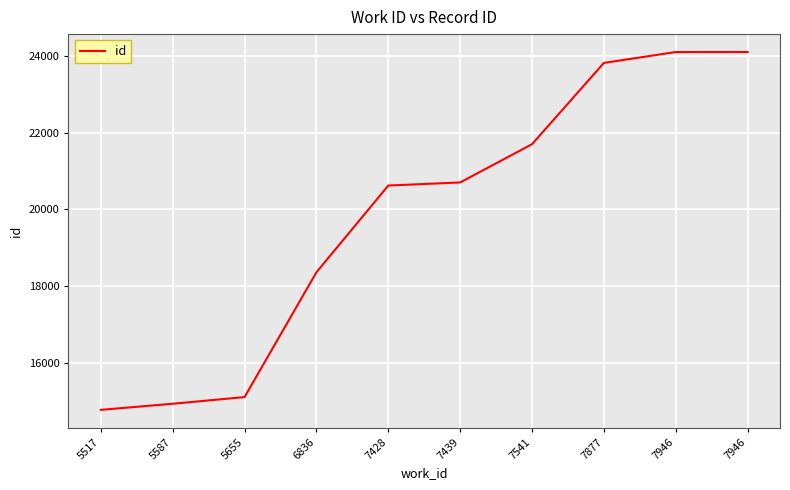

True or false: the data shows 24097 at 7946.

True